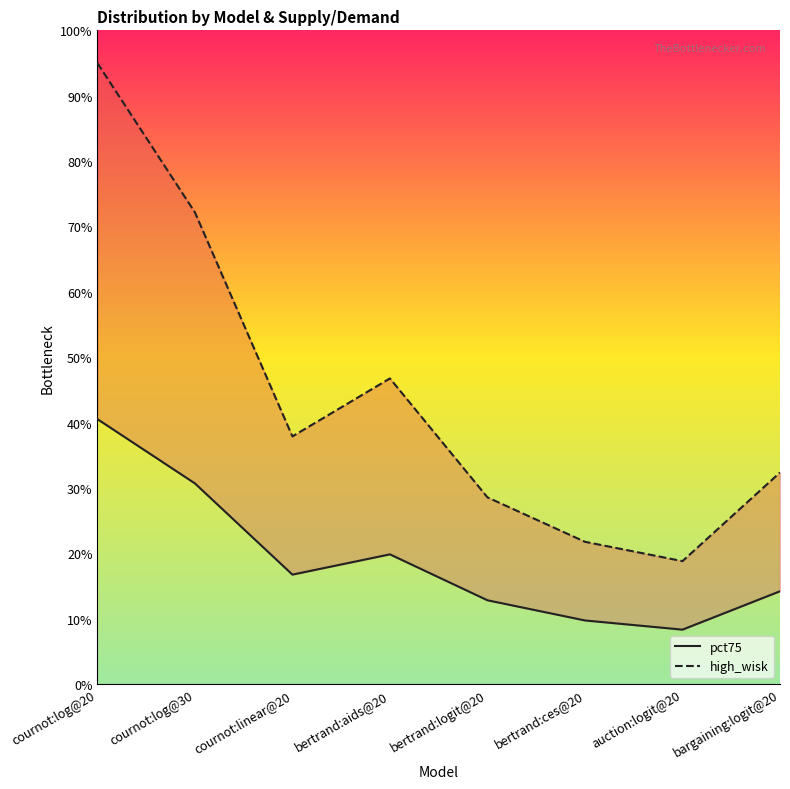

True or false: pct75 and high_wisk cross at least once.

False